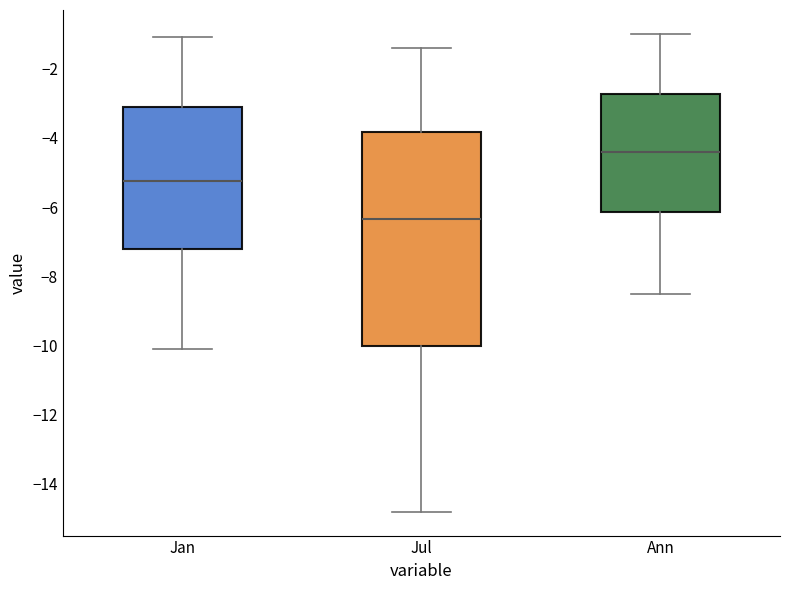

Reading left to right, read every box against the y-axis: the position of its median line, the range the box covers, and the ends of its whiskers. The values are not printed on the chart, so give them approximately, as read against the axis.

Jan: median -5.2, box -7.2 to -3.2, whiskers -10.0 to -1.0
Jul: median -6.4, box -10.0 to -3.8, whiskers -14.8 to -1.4
Ann: median -4.4, box -6.2 to -2.8, whiskers -8.4 to -1.0